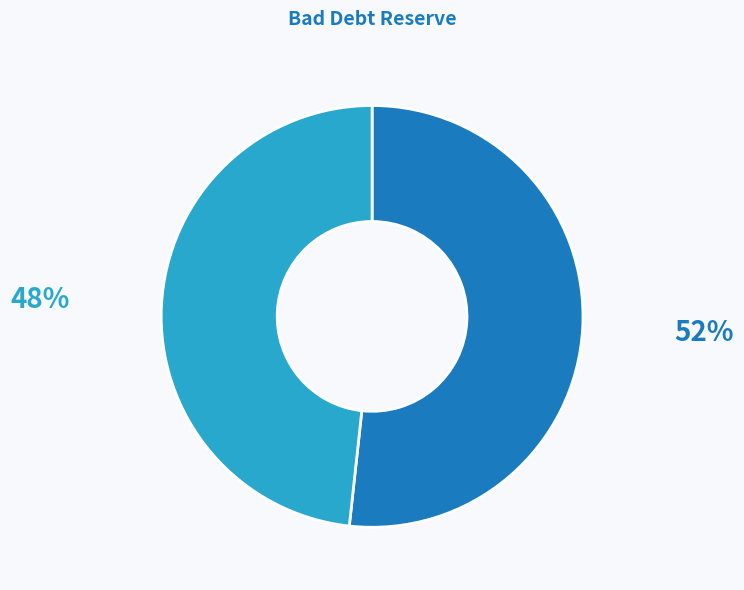

Does any single category account for the majority?

Yes